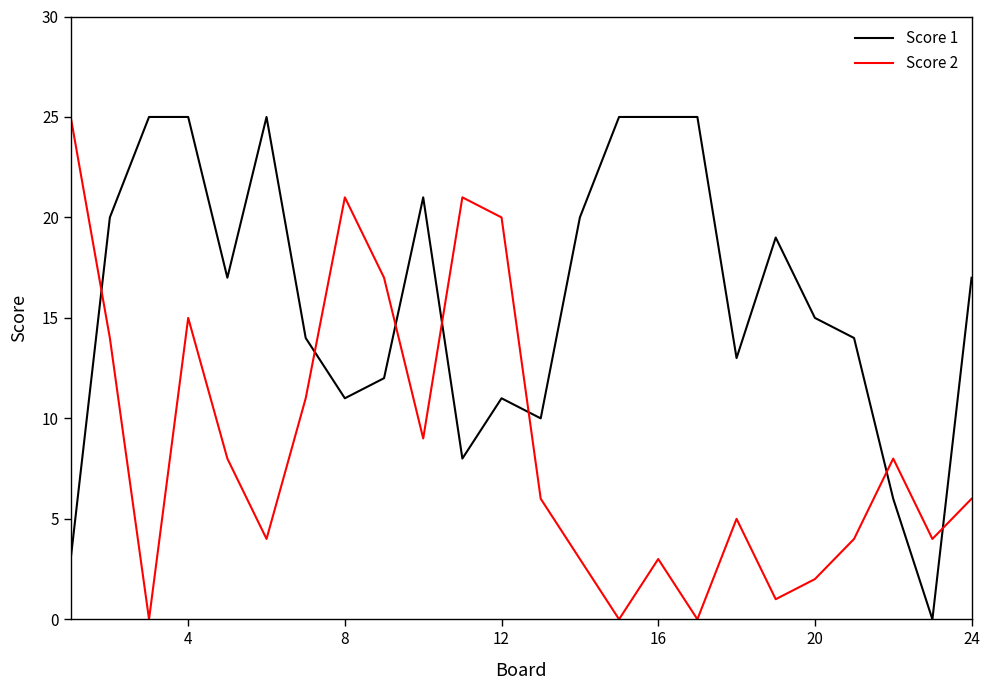

What is the maximum value shown in the chart?

25